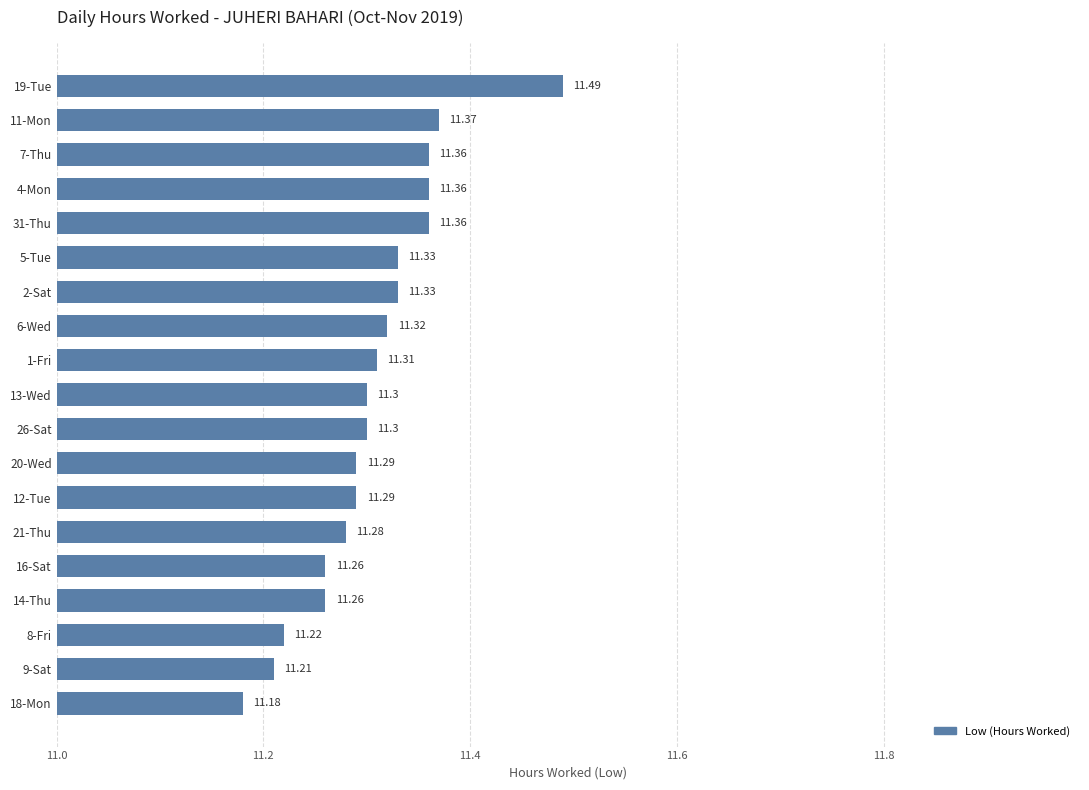

Which category has the highest value across all series?

19-Tue